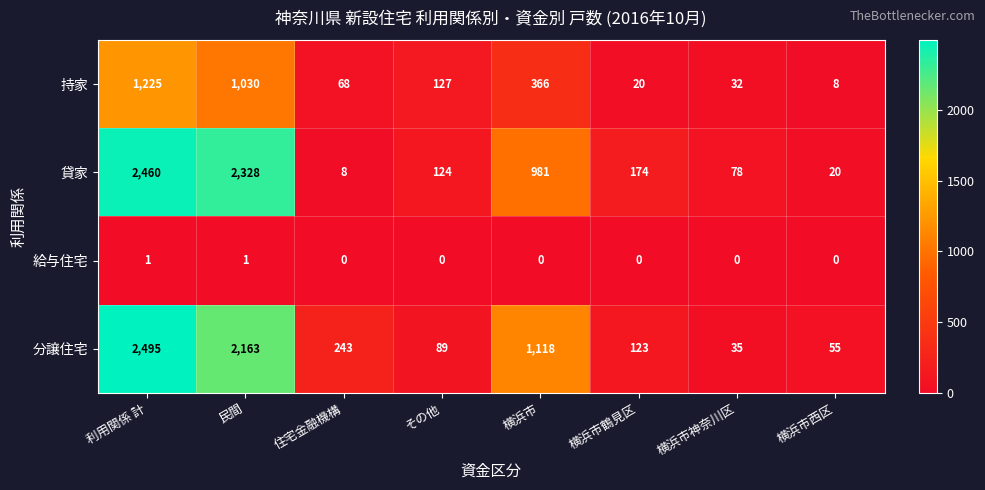

What is the sum of the 持家 values at 利用関係 計 and 横浜市?

1591